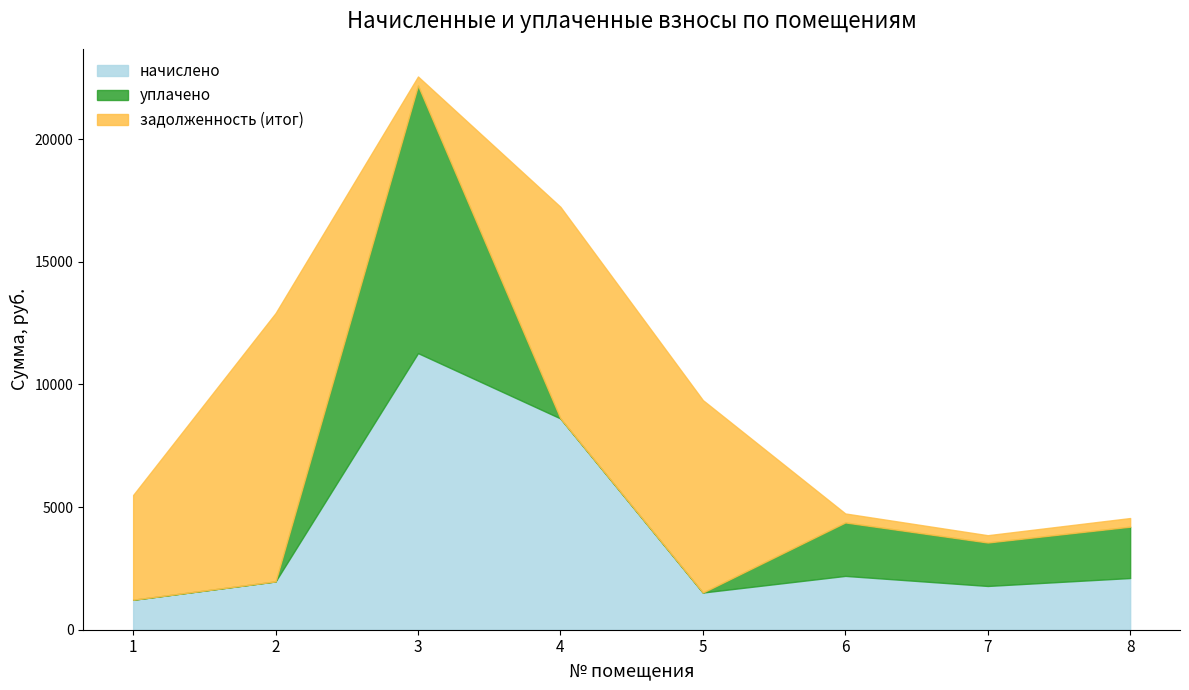

What is the difference between the уплачено values at 6 and 7?

407.6